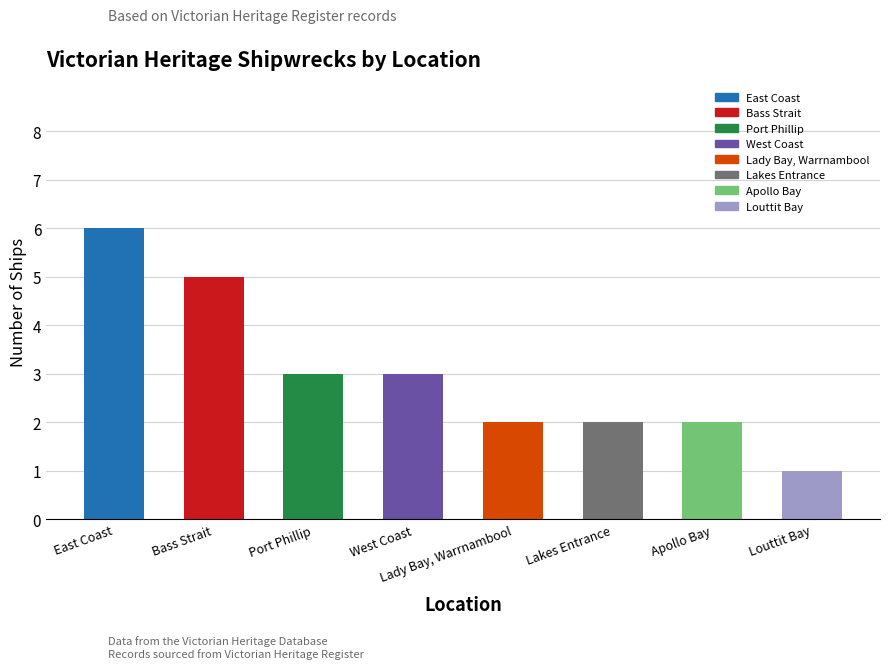

Count the values in the range 2 to 5.

6